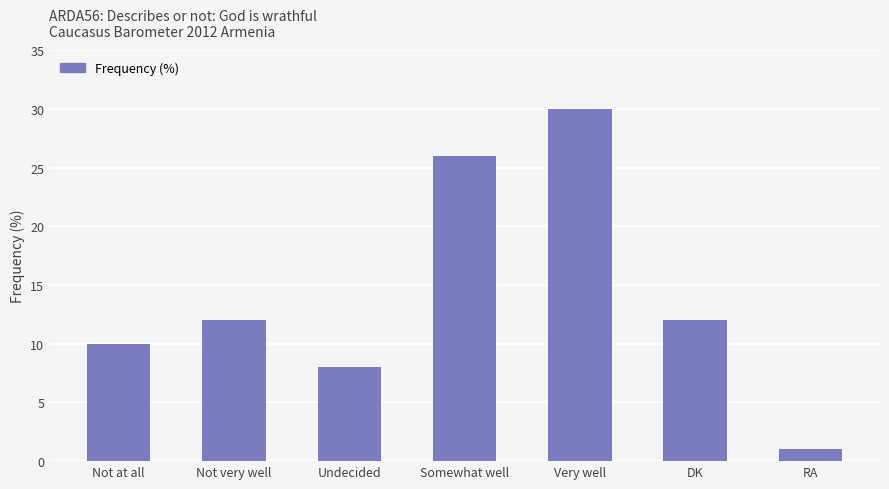

What position from the right is Not very well?

6